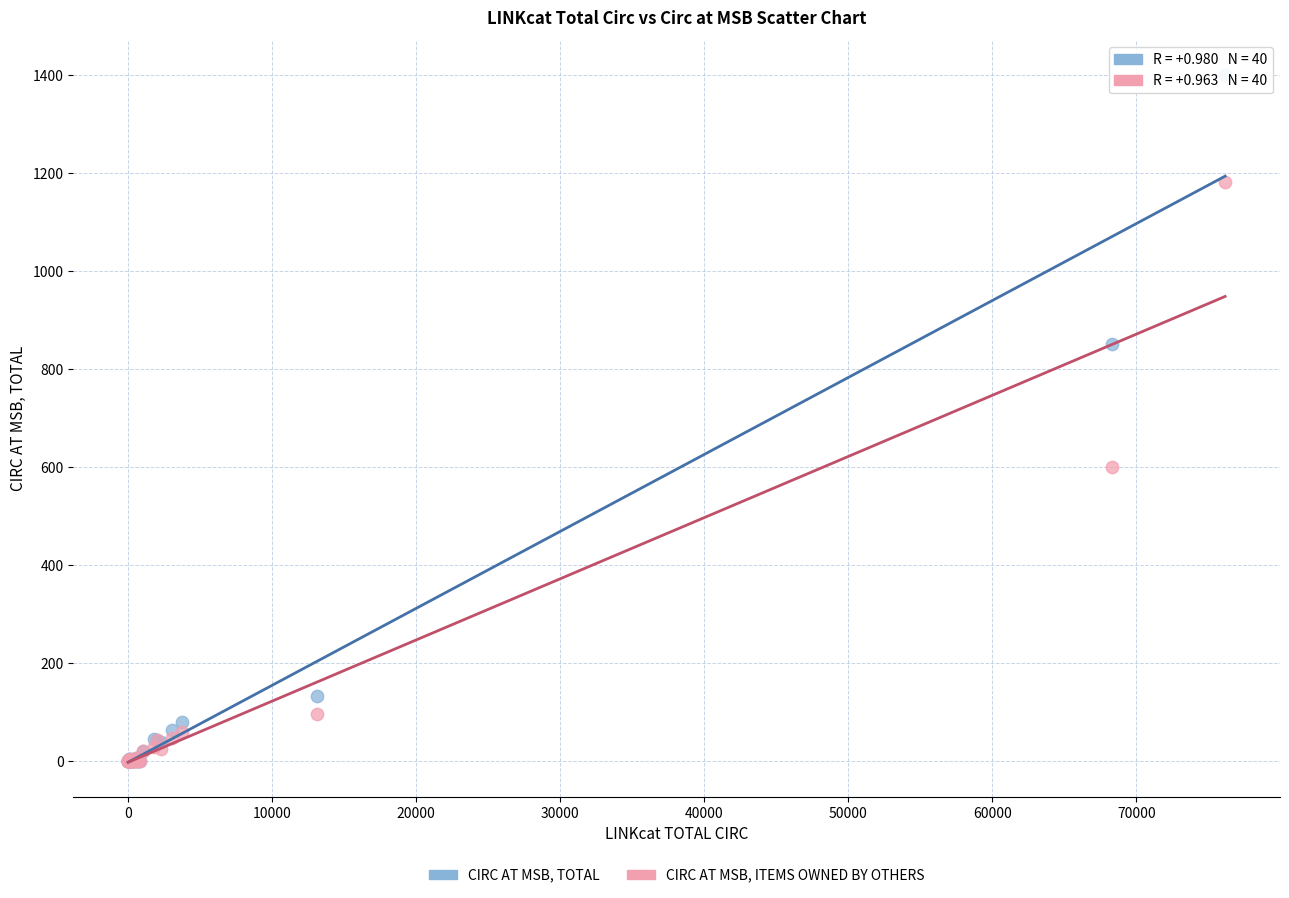

In the CIRC AT MSB, TOTAL series, what Y value is closest to 700?

851